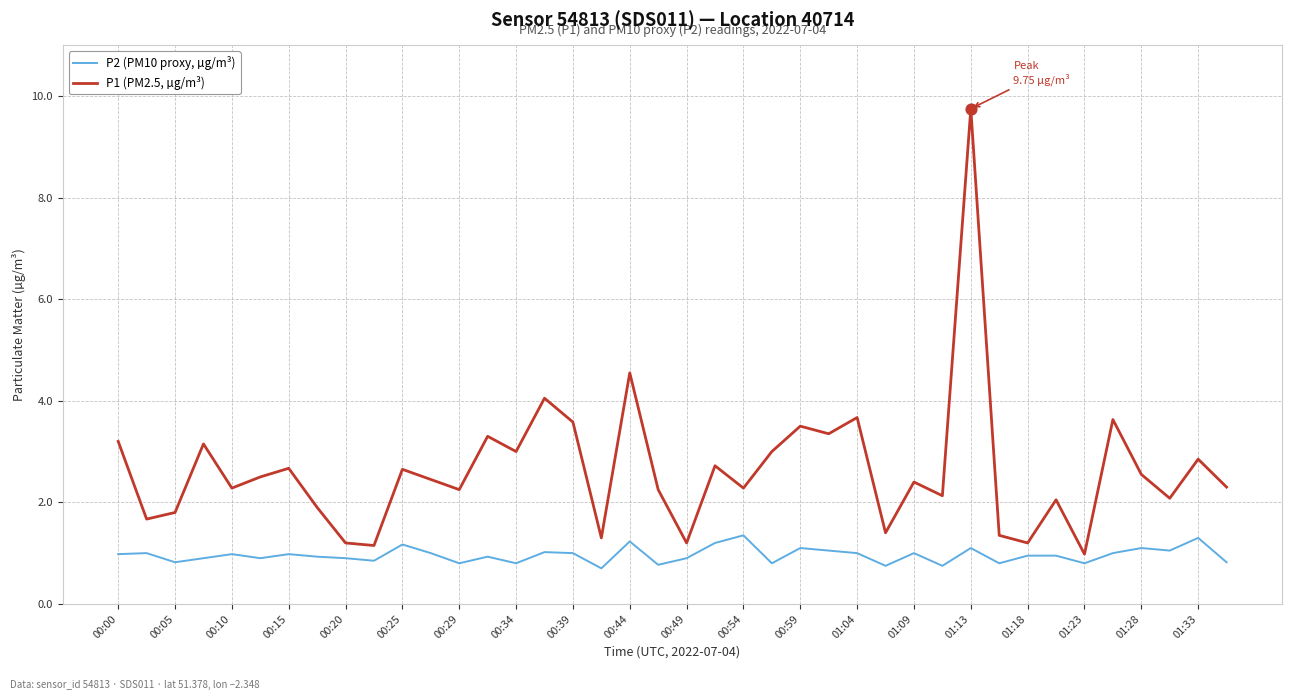

Which series has the largest total across all categories?

P1 (PM2.5, µg/m³)